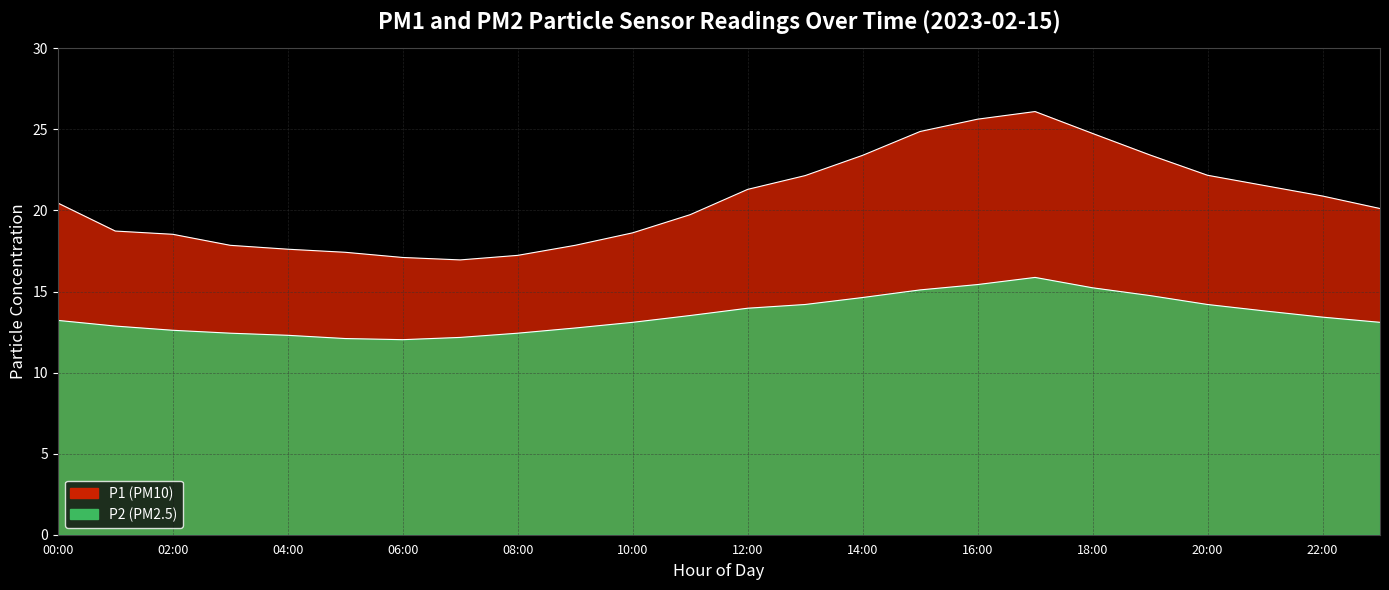

What is the total value across all series at 00:00?

33.7